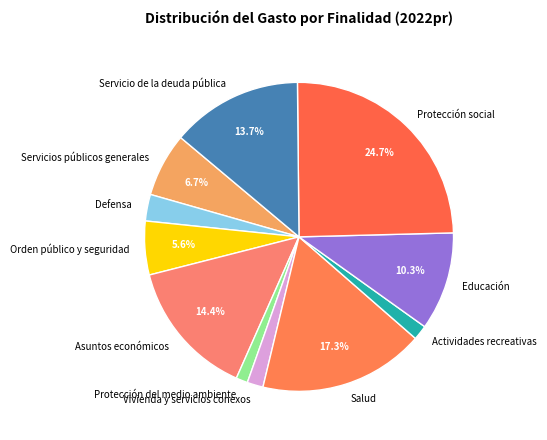

How many segments does this pie chart have?

11